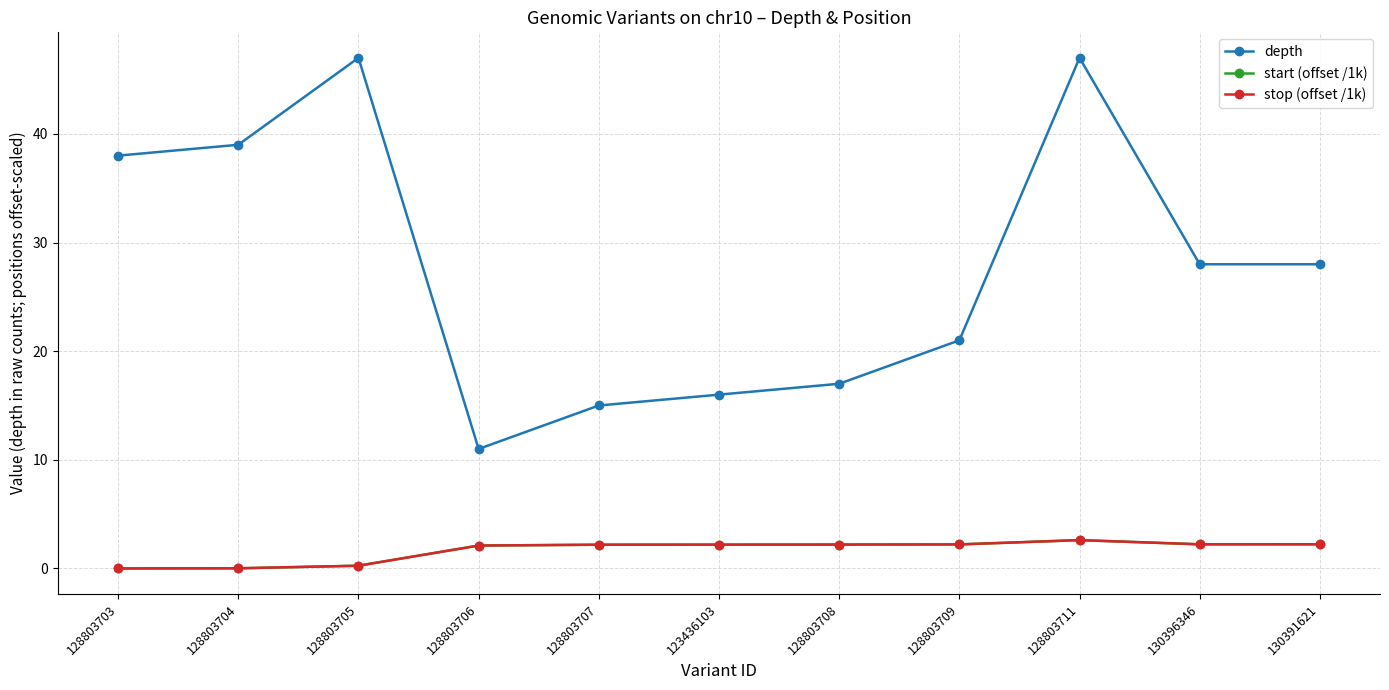

What is the label of the 10th point from the left?

130396346